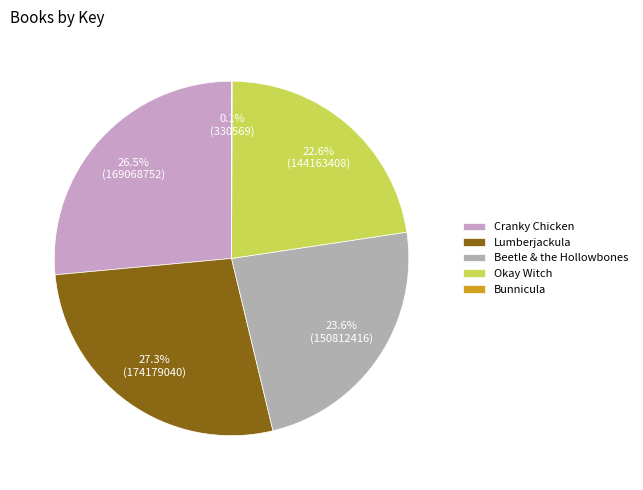

True or false: Bunnicula accounts for 6% of the total.

False